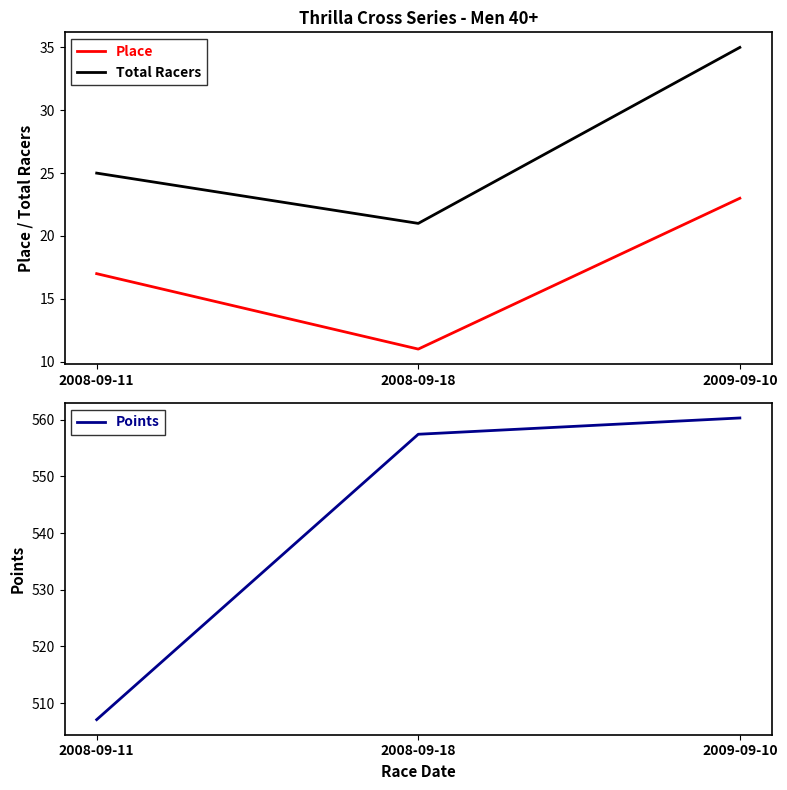

At which category is the sum across all series the highest?

2009-09-10